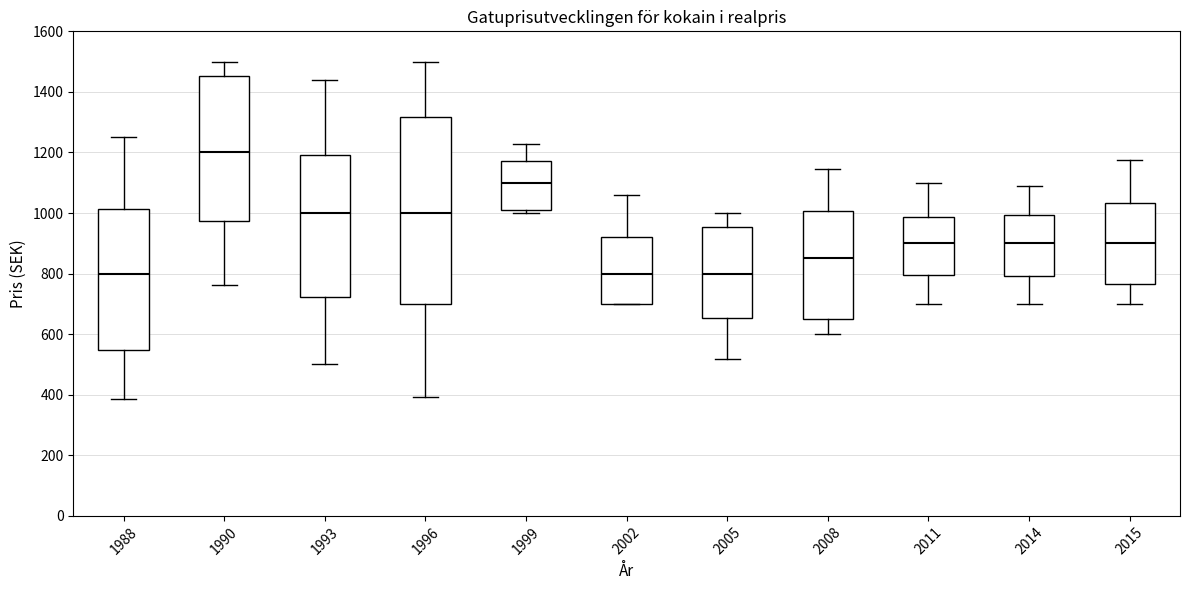

Reading left to right, transcribe this box plot: for each box, give where its median line is, the range the box spans, and where its two whiskers end, as read against the y-axis. The values are not printed on the chart, so give them approximately, as read against the axis.

1988: median 800, box 540 to 1020, whiskers 380 to 1260
1990: median 1200, box 980 to 1460, whiskers 760 to 1500
1993: median 1000, box 720 to 1200, whiskers 500 to 1440
1996: median 1000, box 700 to 1320, whiskers 400 to 1500
1999: median 1100, box 1000 to 1180, whiskers 1000 (just below the box's lower edge) to 1220
2002: median 800, box 700 to 920, whiskers 700 to 1060
2005: median 800, box 660 to 960, whiskers 520 to 1000
2008: median 860, box 660 to 1000, whiskers 600 to 1140
2011: median 900, box 800 to 980, whiskers 700 to 1100
2014: median 900, box 800 to 1000, whiskers 700 to 1080
2015: median 900, box 760 to 1040, whiskers 700 to 1180